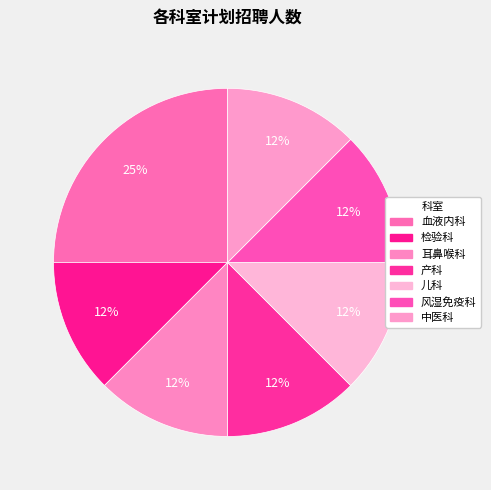

Is it true that 儿科 is 12% of the pie?

True